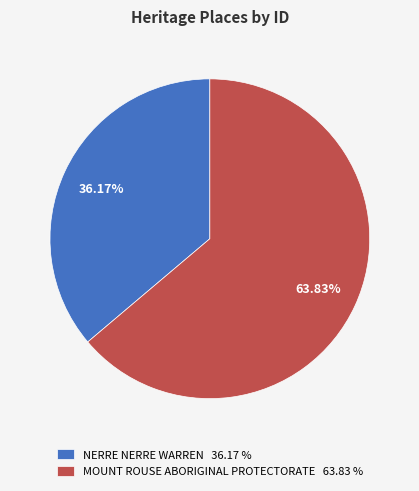

The MOUNT ROUSE ABORIGINAL PROTECTORATE slice represents 56% of the pie. True or false?

False